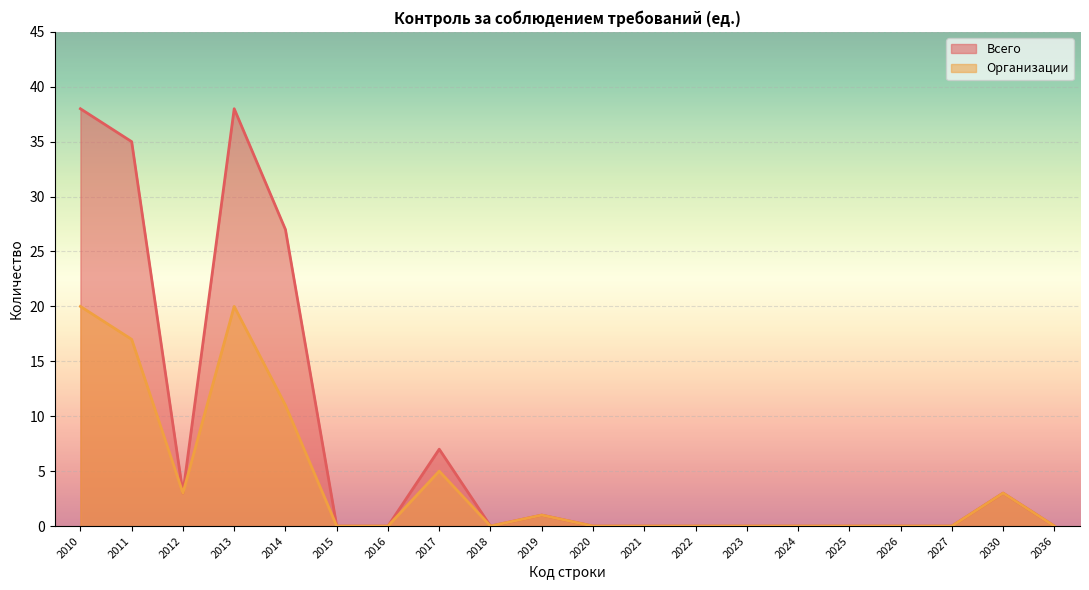

What is the difference between the maximum and minimum values in the Организации series?

20